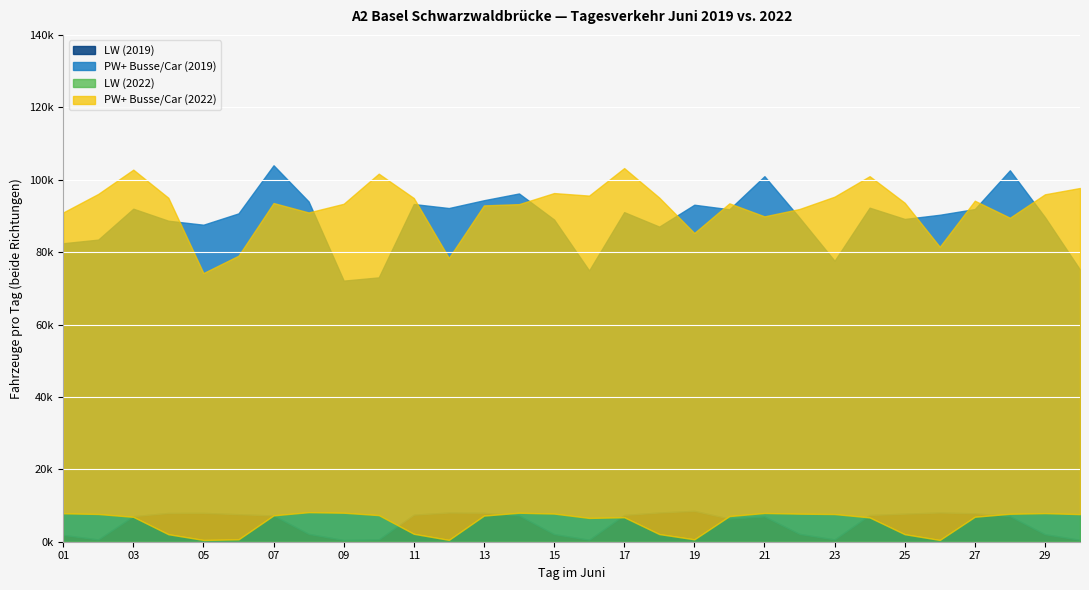

True or false: LW (2022) has a value of 431 at 06.

False